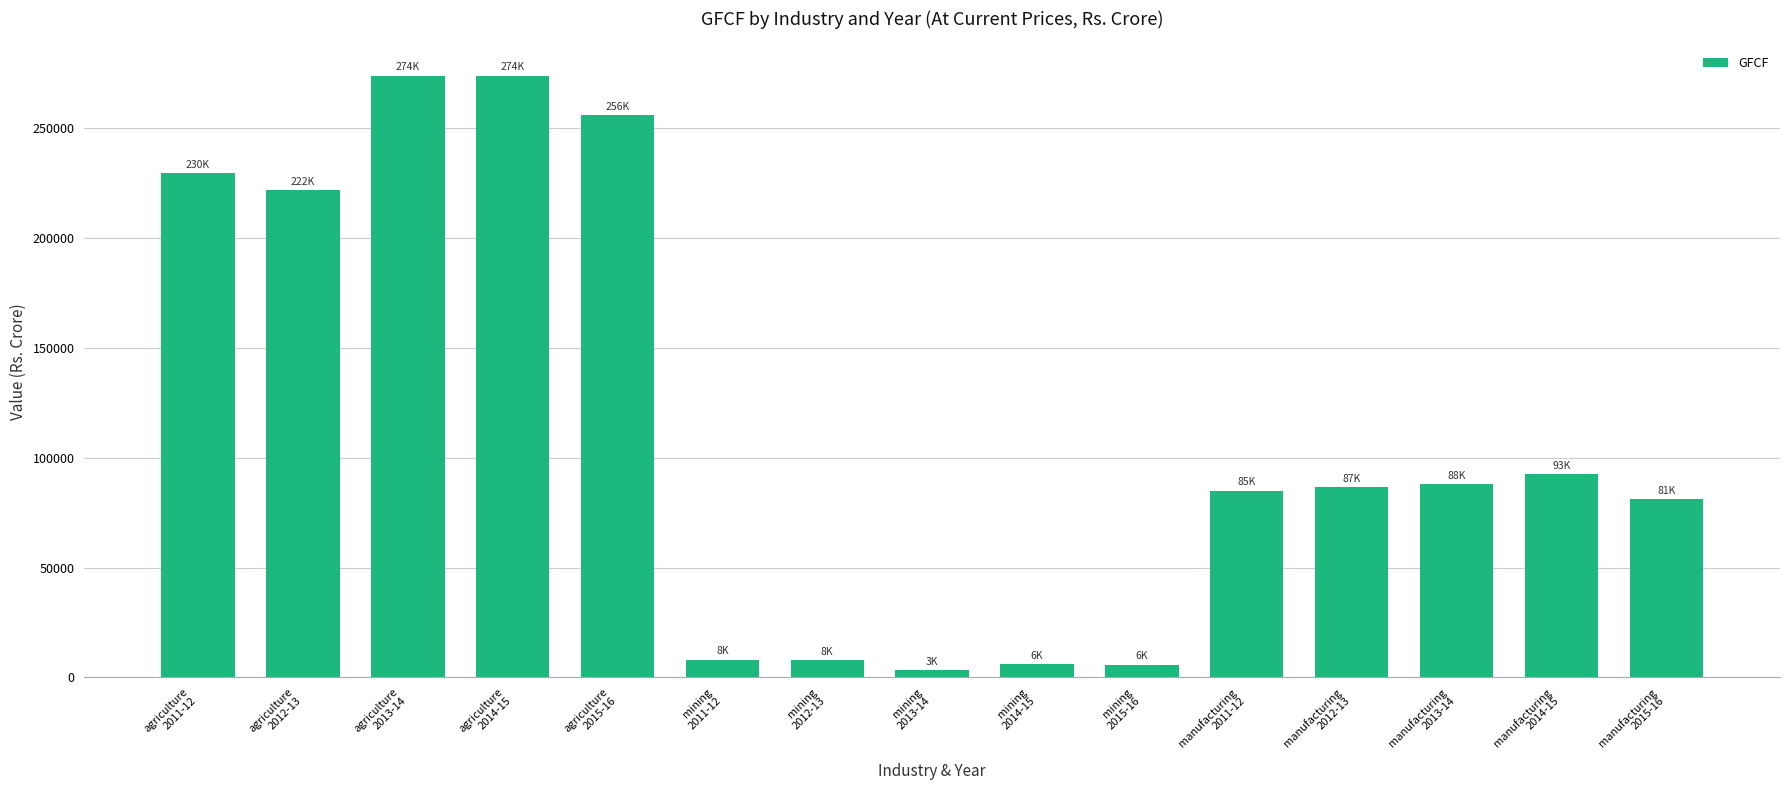

Approximately how many times larger is the value at agriculture
2011-12 compared to agriculture
2015-16?

0.9